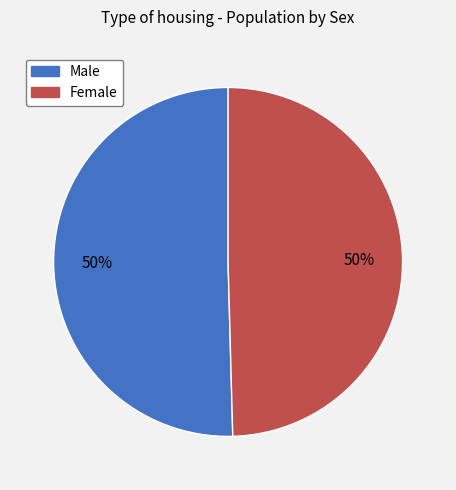

Combined, do Female and Male account for over 50%?

Yes